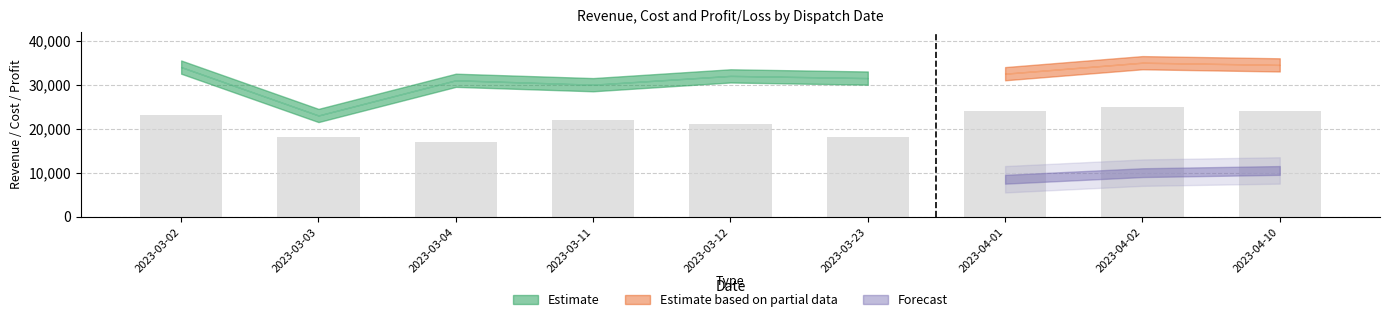

Is it true that the value at 2023-03-02 is 12662?

False